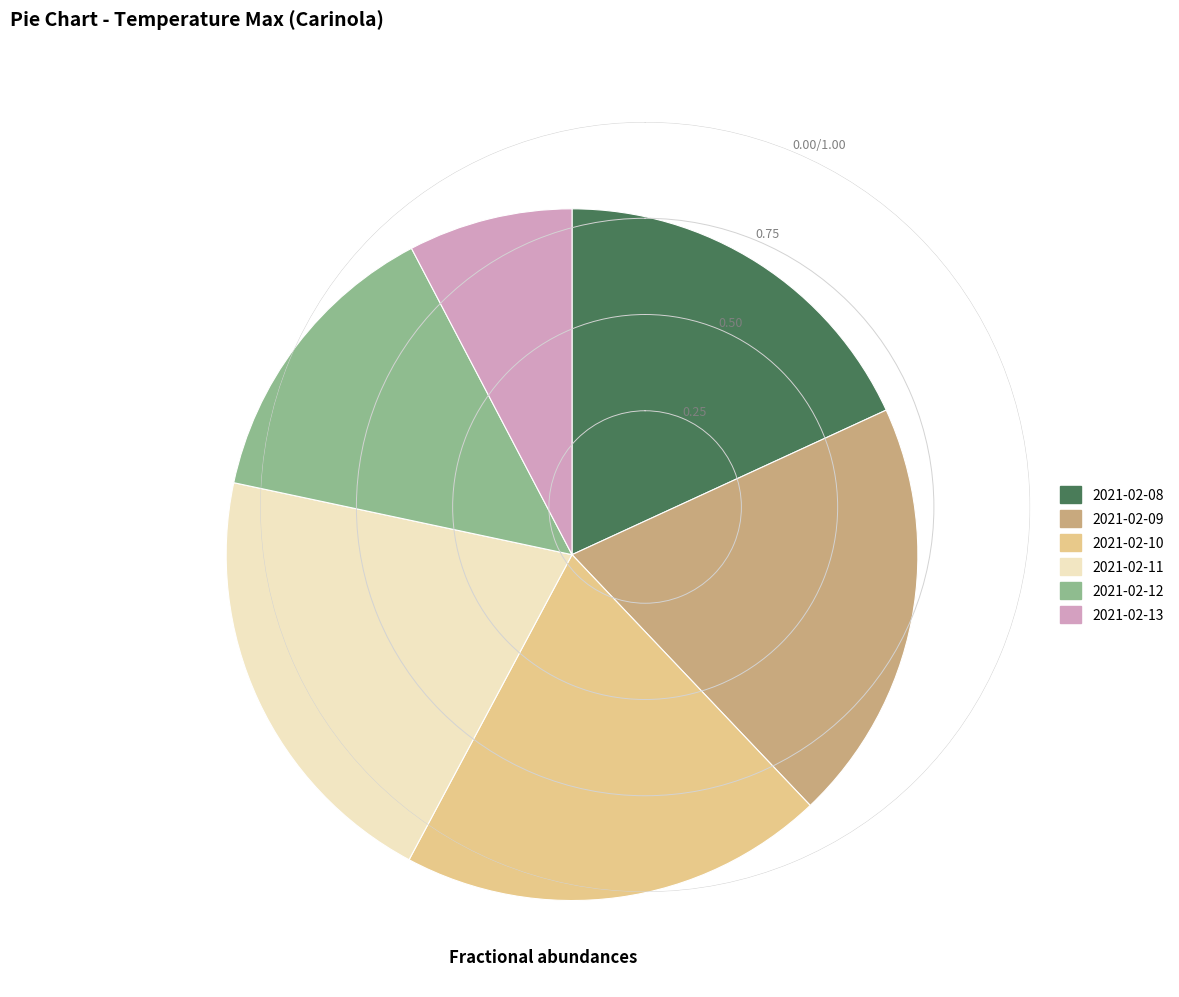

Which category has the biggest portion of the pie?

2021-02-11